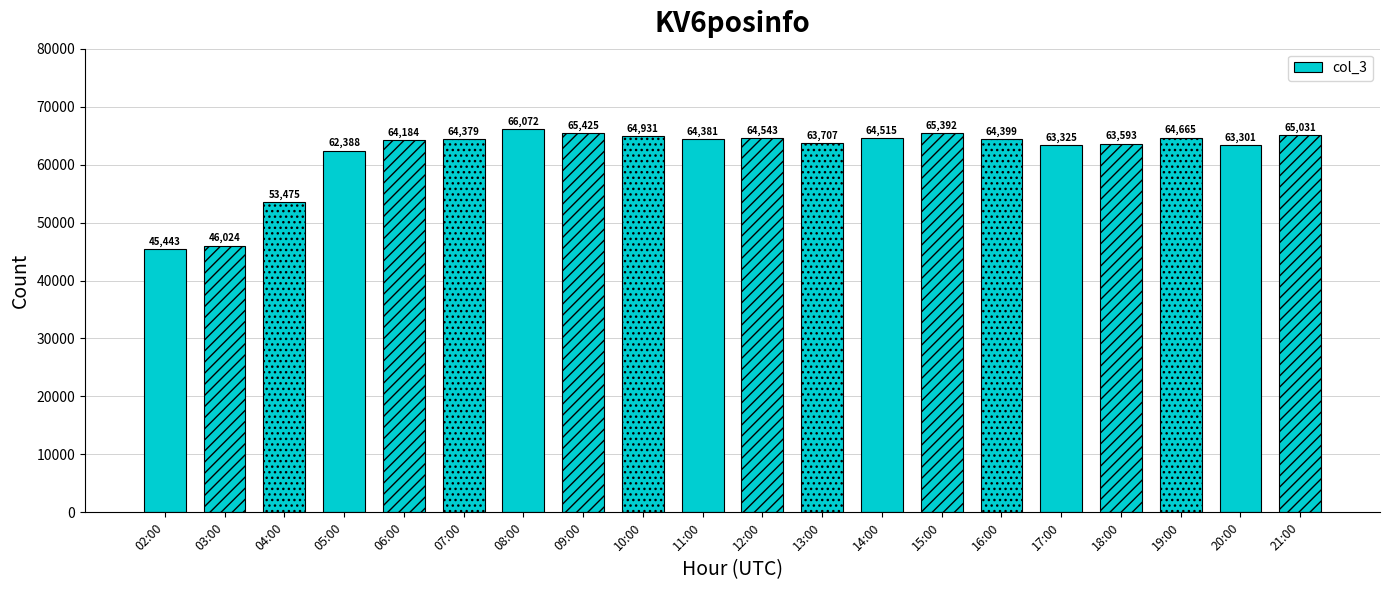

What position from the right is 09:00?

13